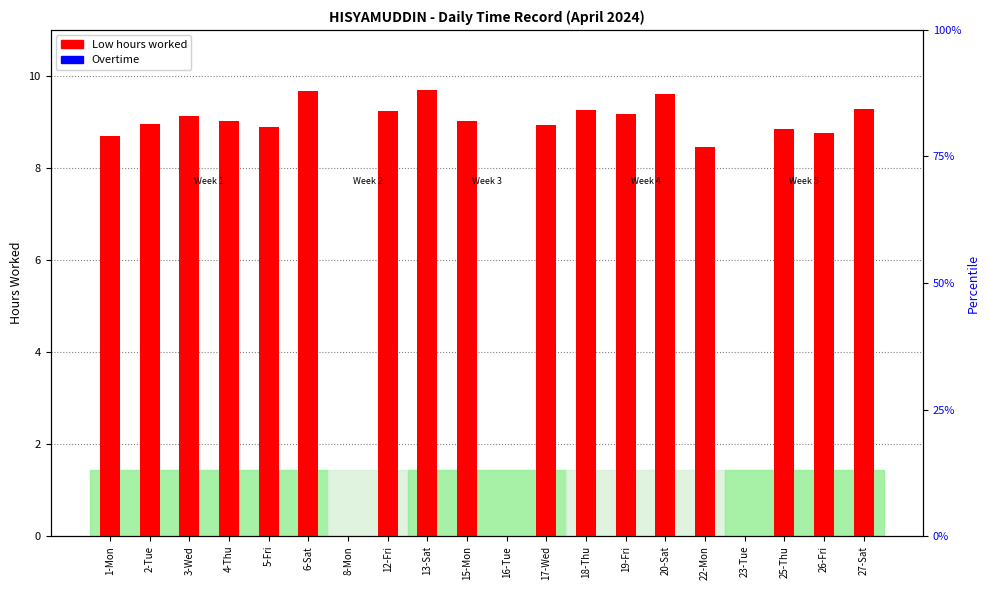

How many data points does each series have?

20